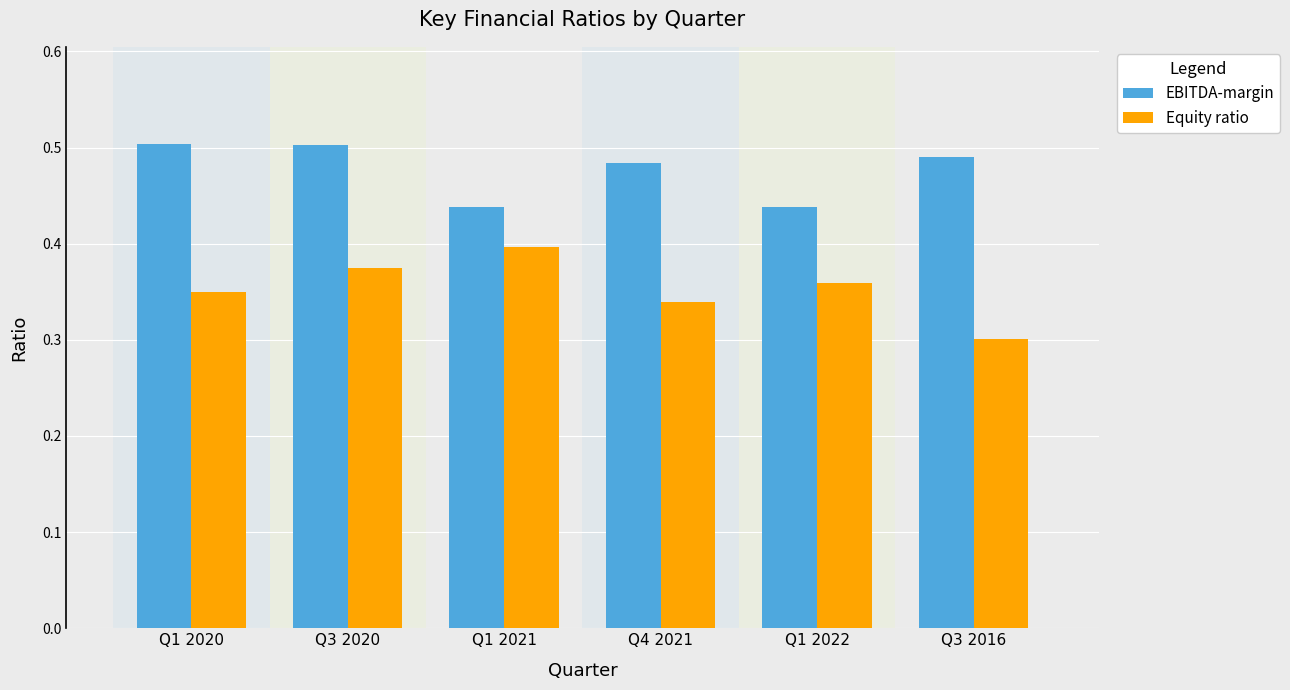

How many Equity ratio values are between 0 and 1?

6